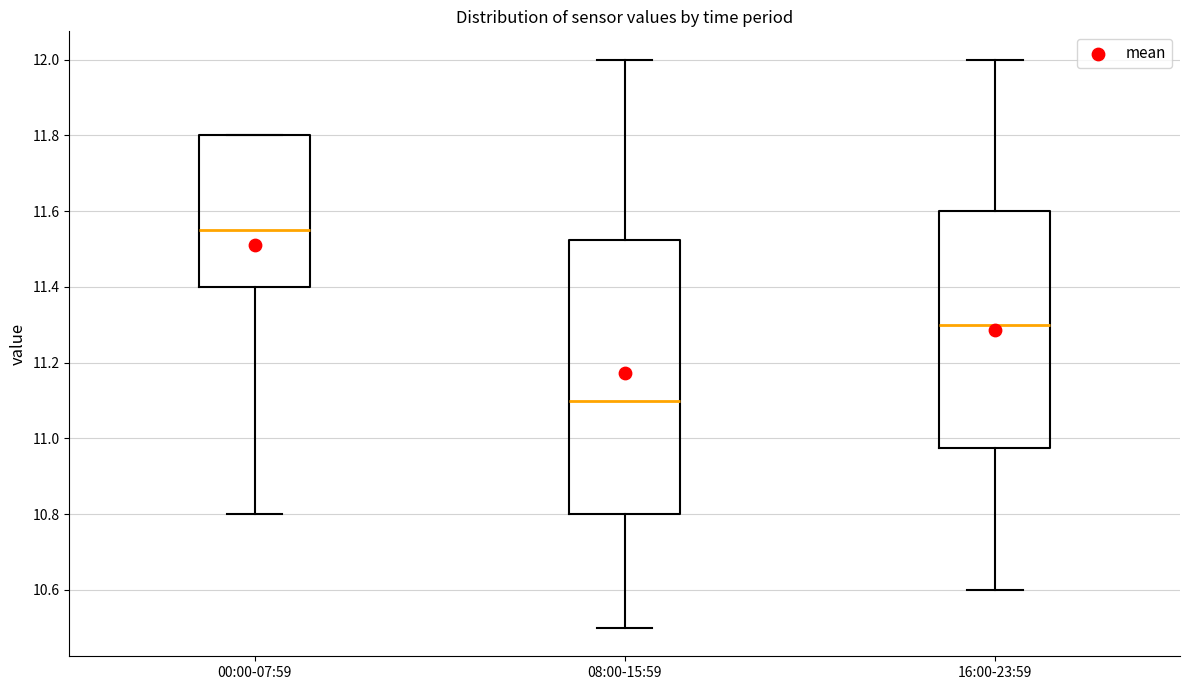

Which box is the tallest, from its lower edge to its upper edge?

08:00-15:59